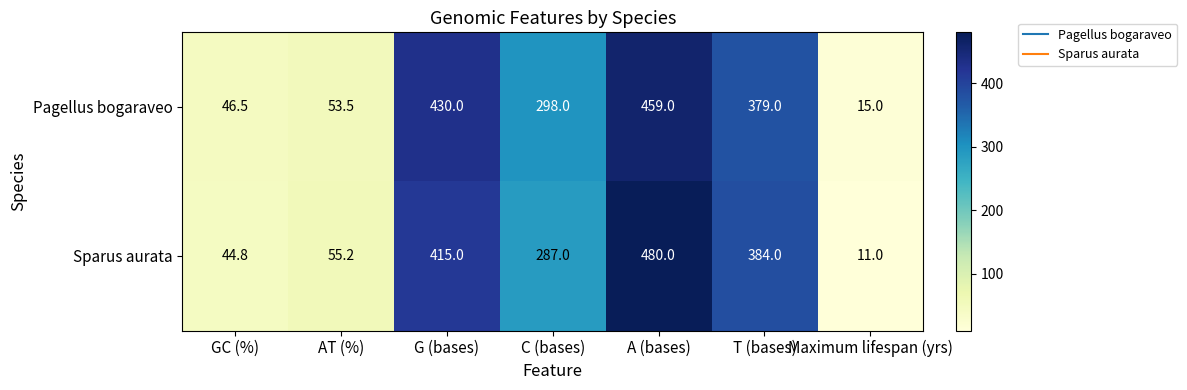

Which series changed the most between GC (%) and A (bases)?

Sparus aurata